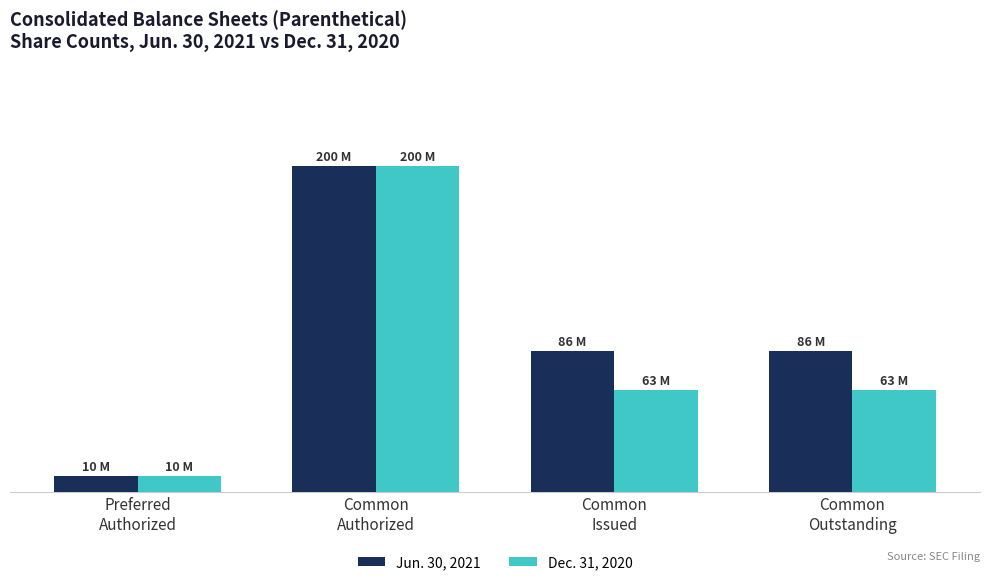

Is it true that Dec. 31, 2020 equals 93319381 at Common
Outstanding?

False